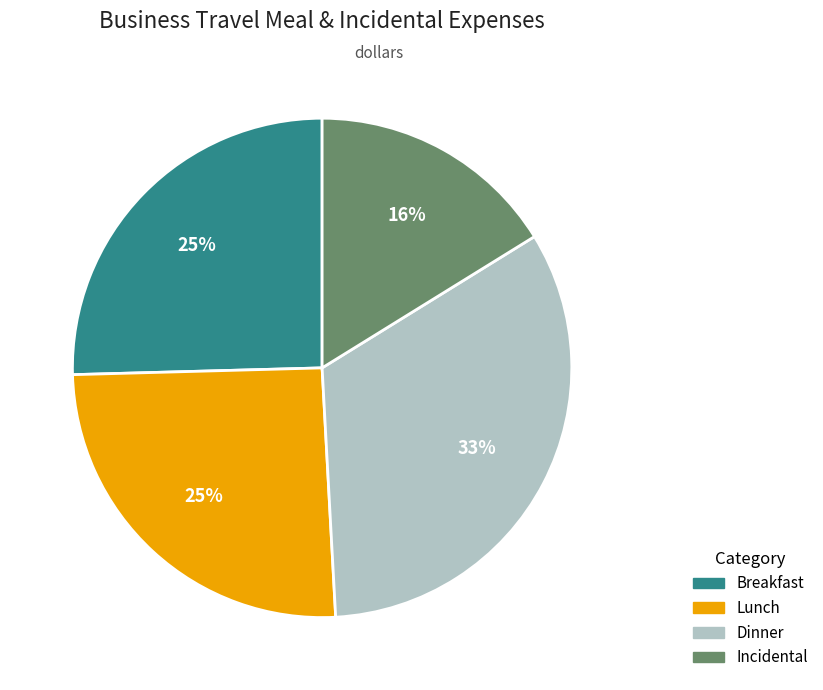

True or false: Dinner accounts for 33% of the total.

True